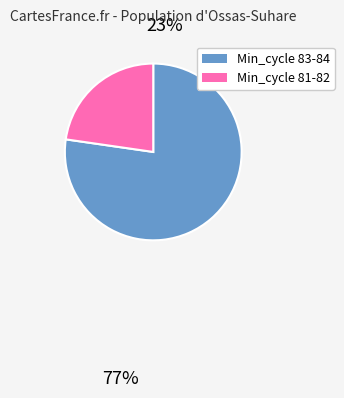

Rank the categories by value from lowest to highest.

Min_cycle 81-82, Min_cycle 83-84